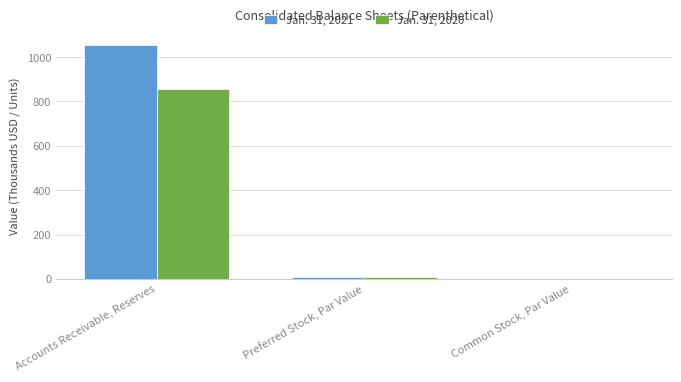

At which label is Jan. 31, 2021 closest to 527?

Preferred Stock, Par Value